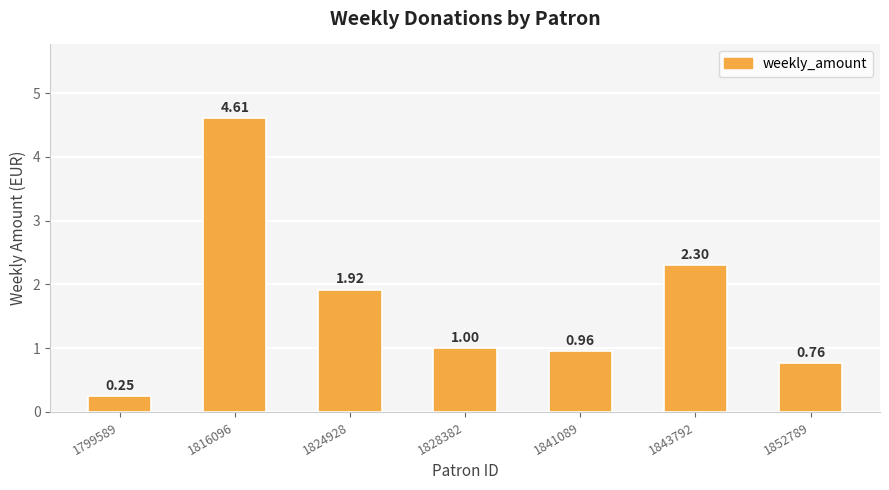

How many values are below 1?

3